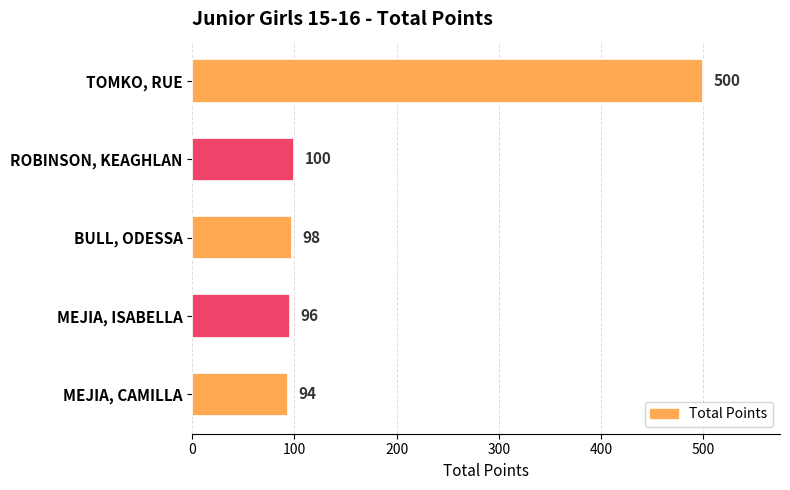

List the labels in order of value, smallest first.

MEJIA, CAMILLA, MEJIA, ISABELLA, BULL, ODESSA, ROBINSON, KEAGHLAN, TOMKO, RUE